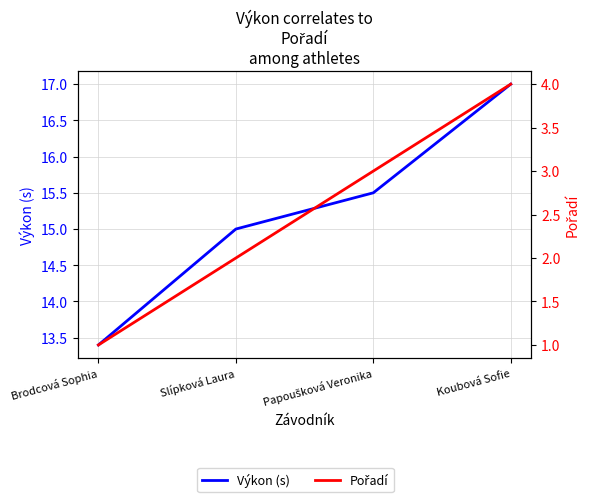

What is the difference between the maximum and second lowest values in the Výkon (s) series?

2.0